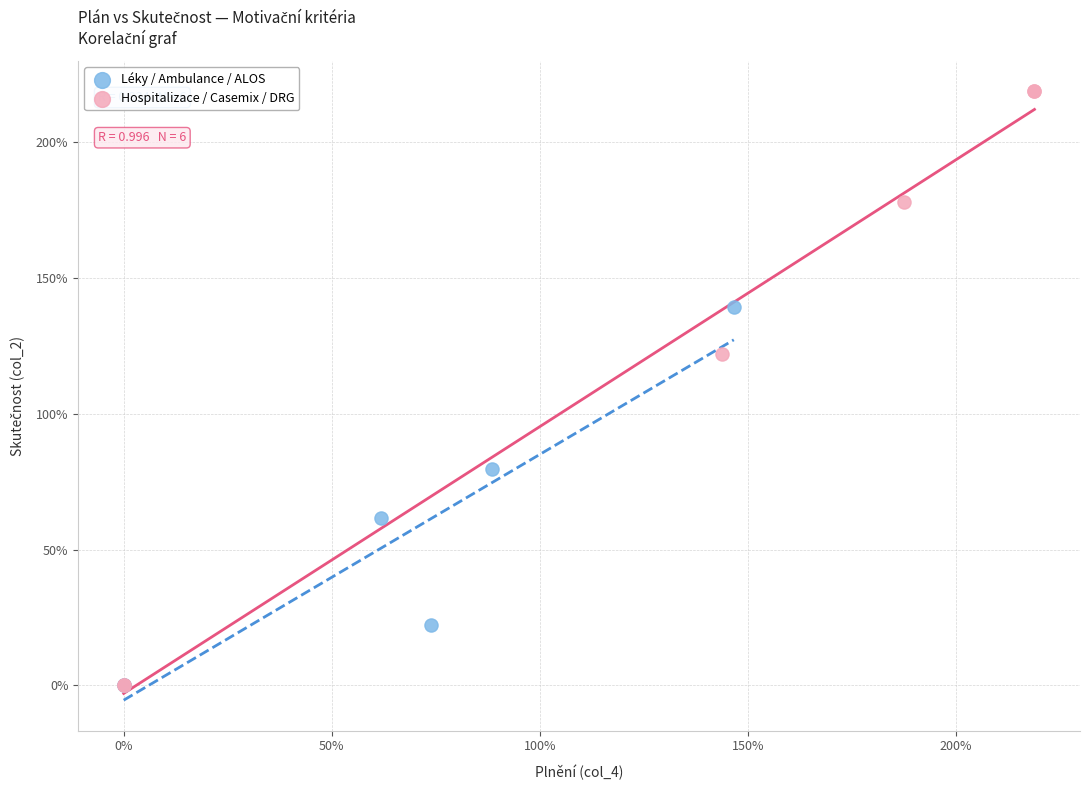

What are all the series names shown in the legend?

Léky / Ambulance / ALOS, Hospitalizace / Casemix / DRG